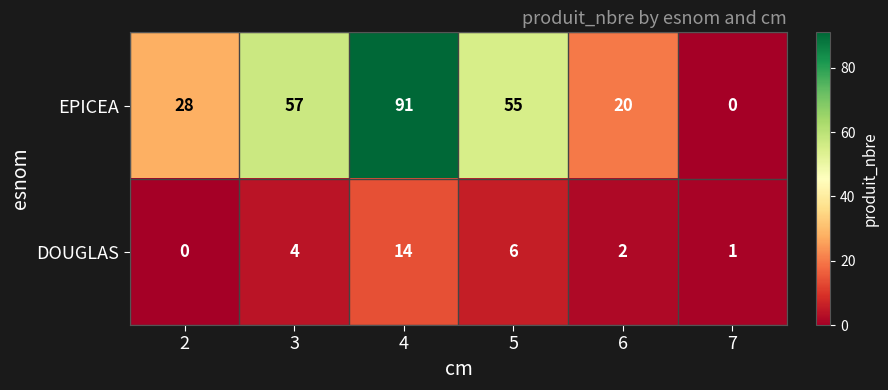

Reading right to left, list all the values displayed in this chart.

EPICEA: 0	20	55	91	57	28
DOUGLAS: 1	2	6	14	4	0